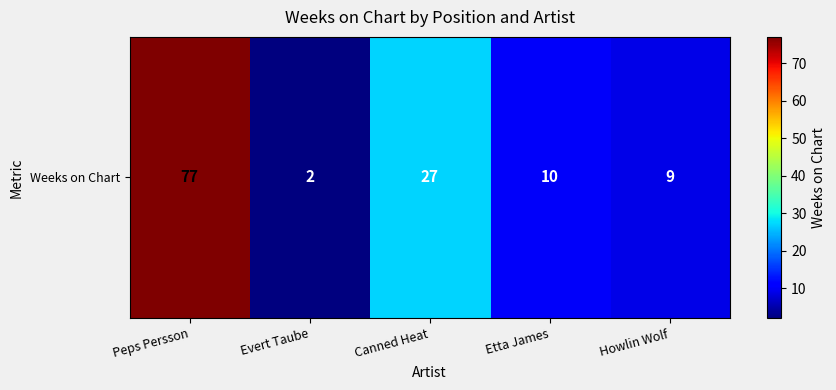

Rank the categories by value from highest to lowest.

Peps Persson, Canned Heat, Etta James, Howlin Wolf, Evert Taube